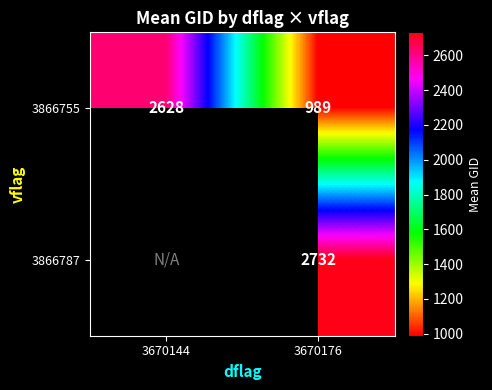

Where is 3866755 nearest to the value 1808?

3670176